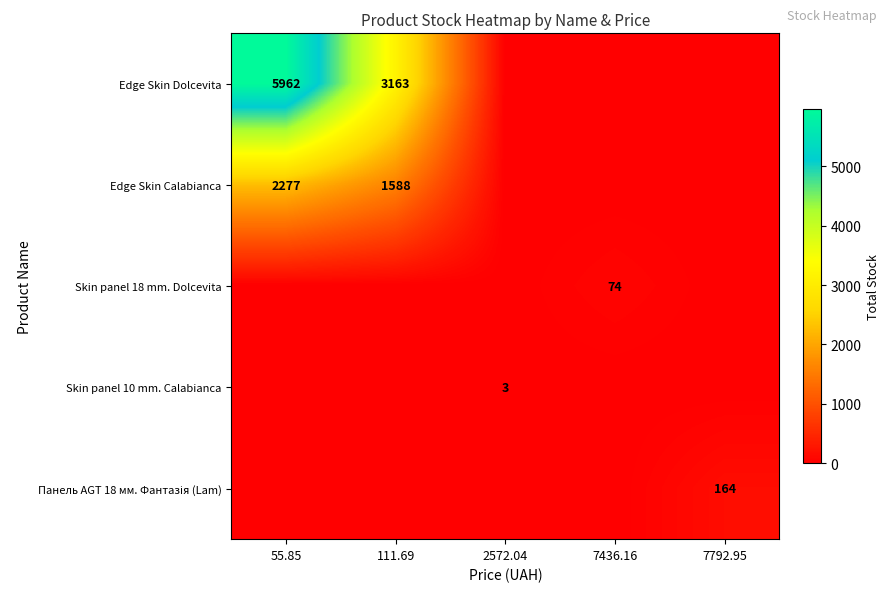

Is it true that Edge Skin Dolcevita equals 5962 at 55.85?

True